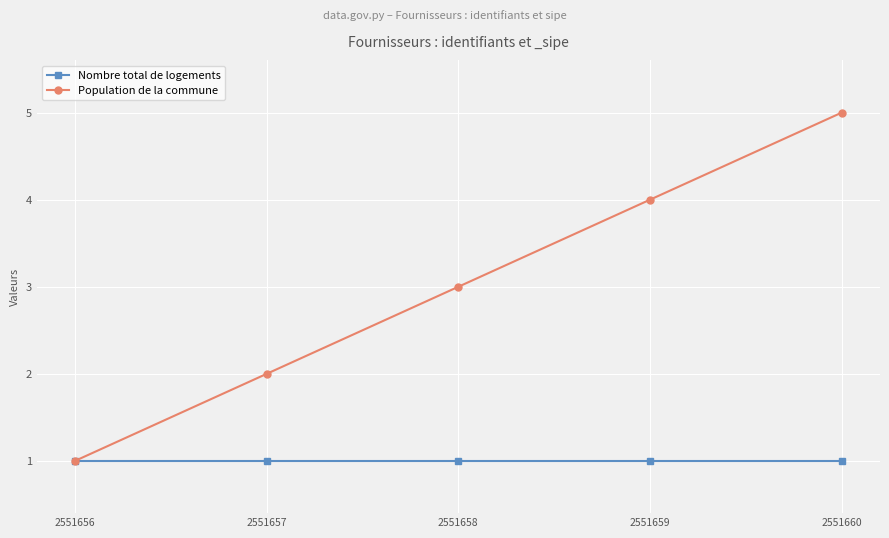

The Nombre total de logements series shows 1 at 2551657. True or false?

True